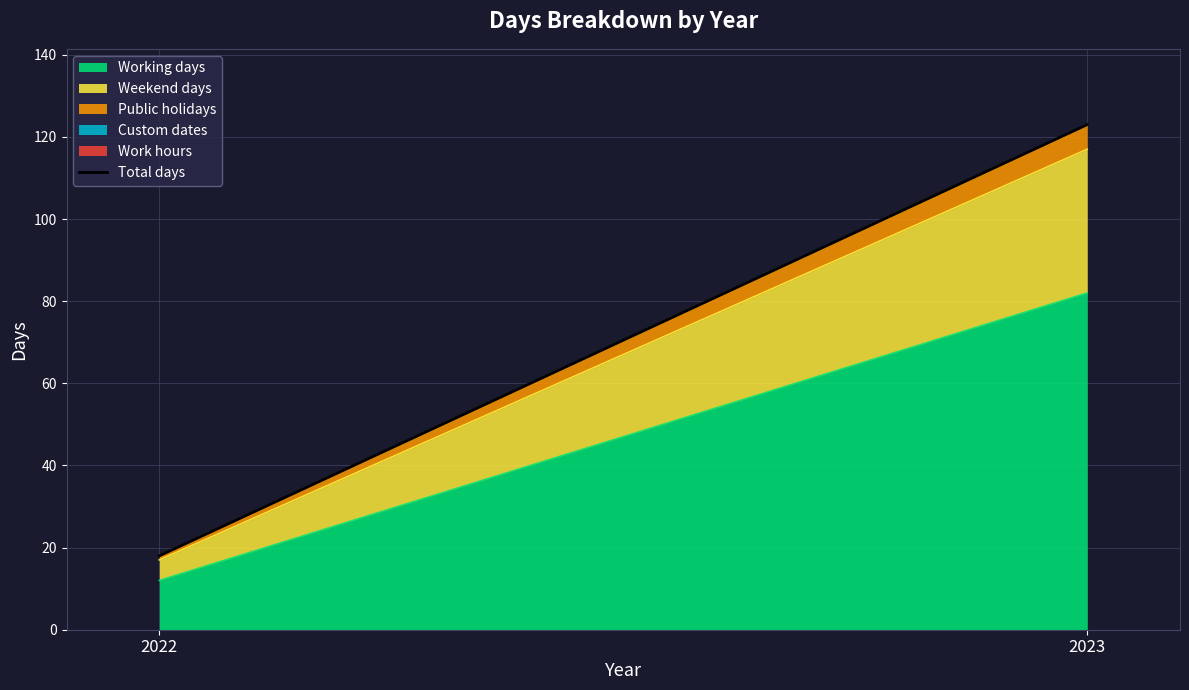

What is the greatest value displayed?

123